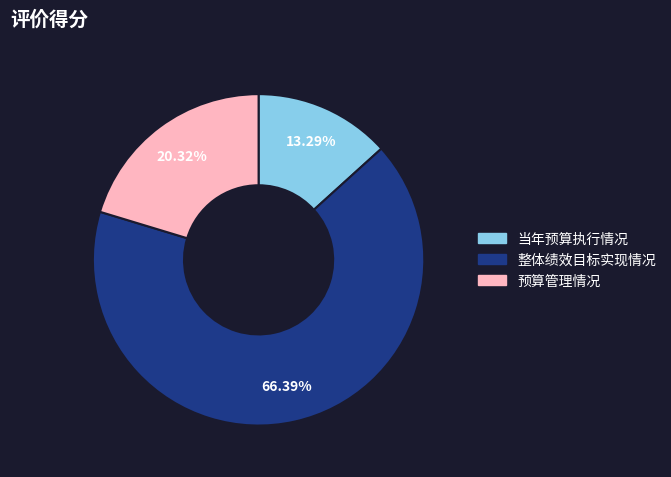

The 预算管理情况 slice represents 20% of the pie. True or false?

True